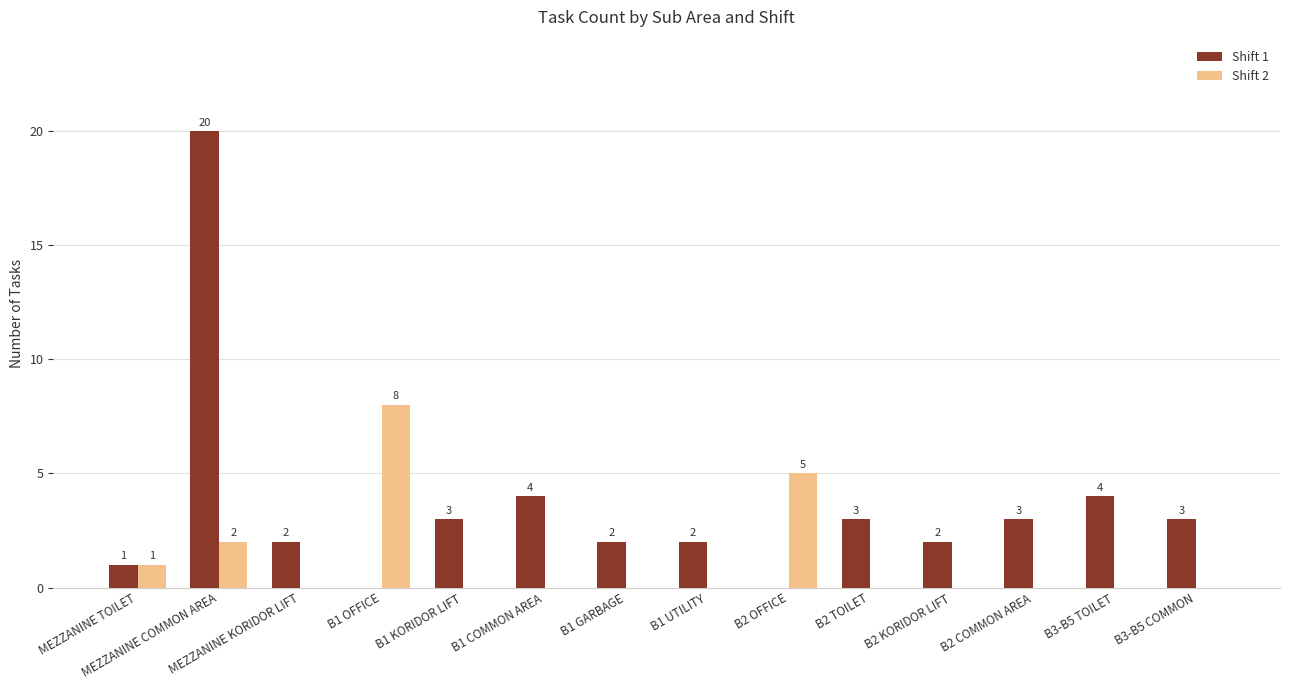

How many Shift 2 values are between 0 and 1?

11